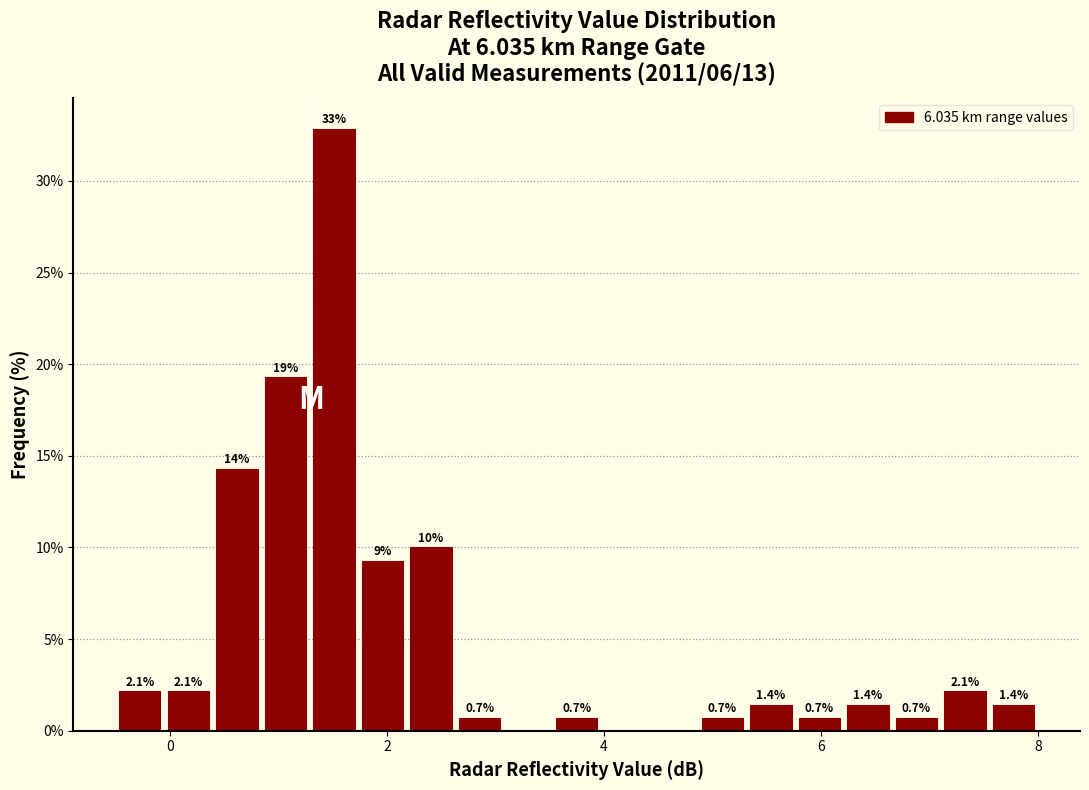

Read against the x-axis, roughly where is the centre of the tallest bar?

1.6